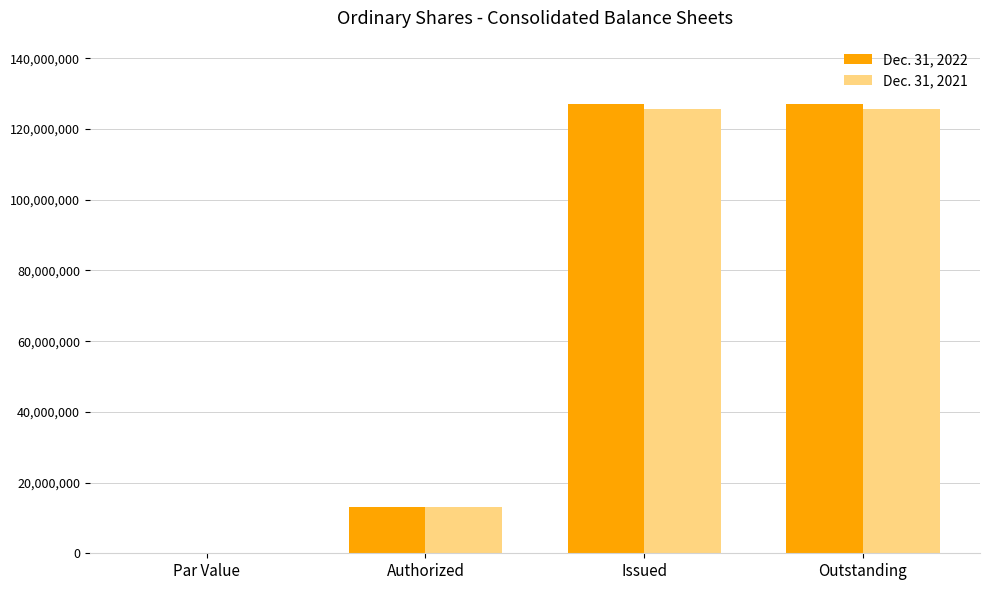

Reading left to right, what are all the values shown in this chart?

Dec. 31, 2022: 0.1	13023851.5	126947225.0	126947225.0
Dec. 31, 2021: 0.1	13023851.5	125674095.0	125674095.0